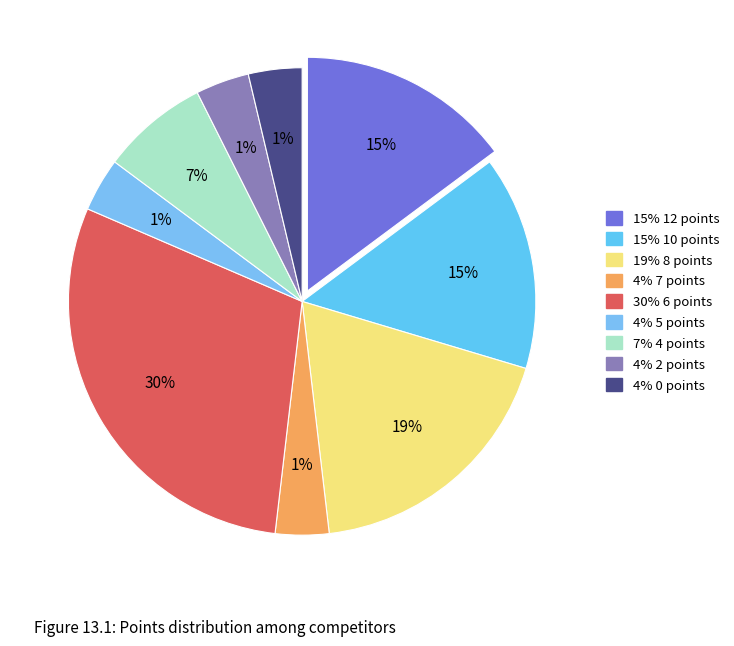

Does 7 points represent more than half of the total?

No